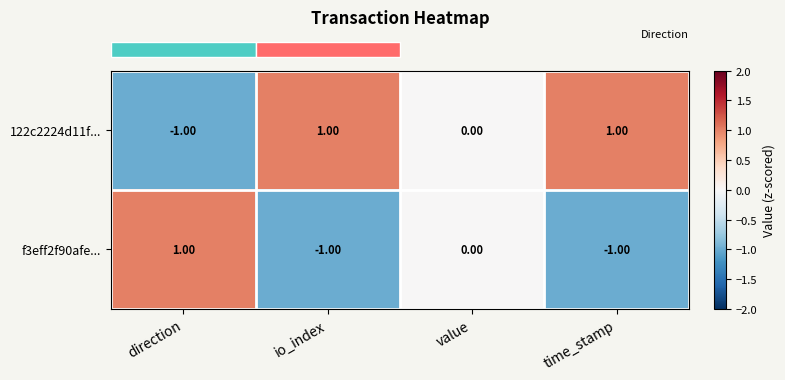

Which series has the largest total across all categories?

122c2224d11f...